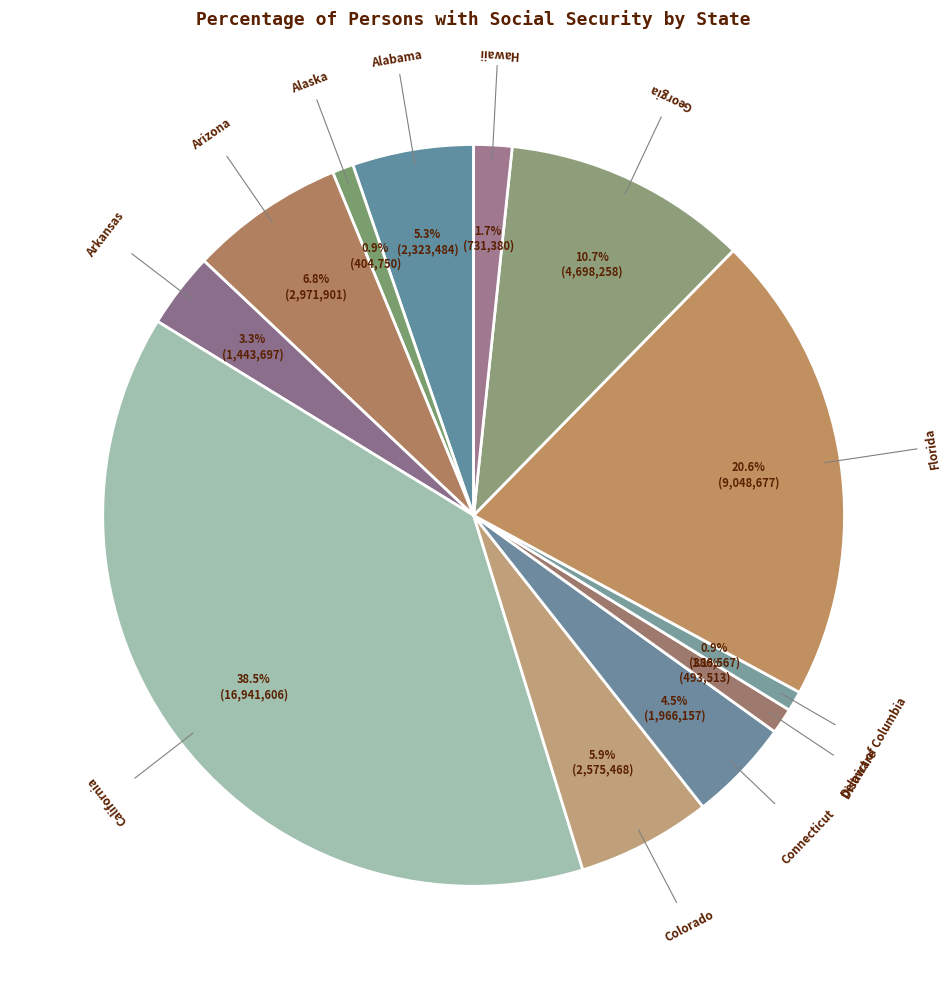

Which category has the biggest portion of the pie?

California